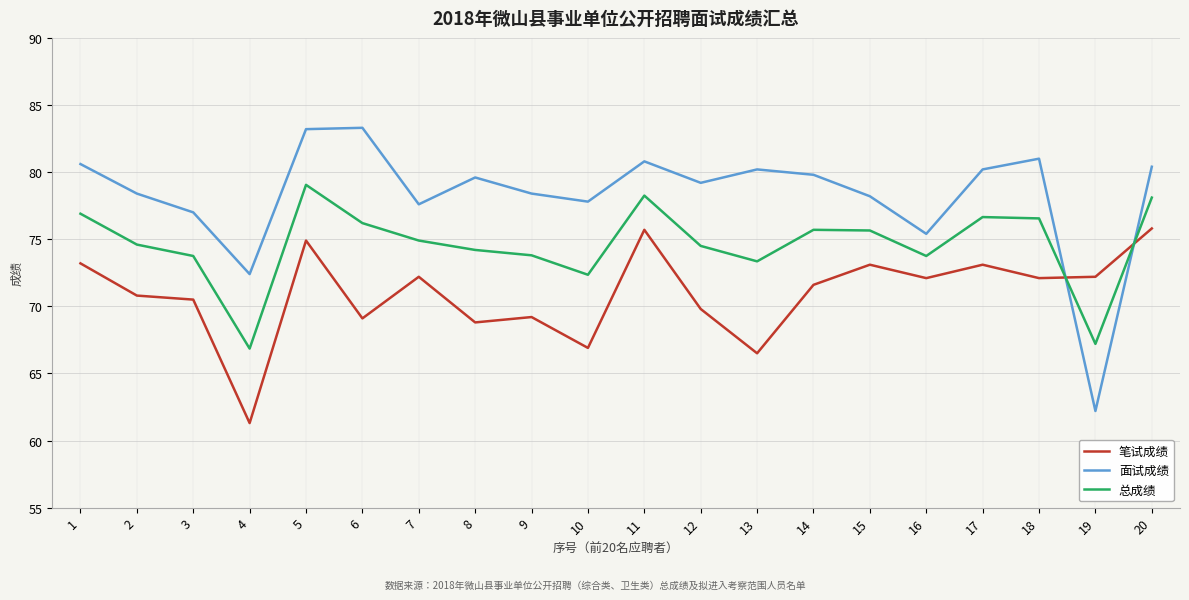

At how many categories does at least one series exceed 79?

11